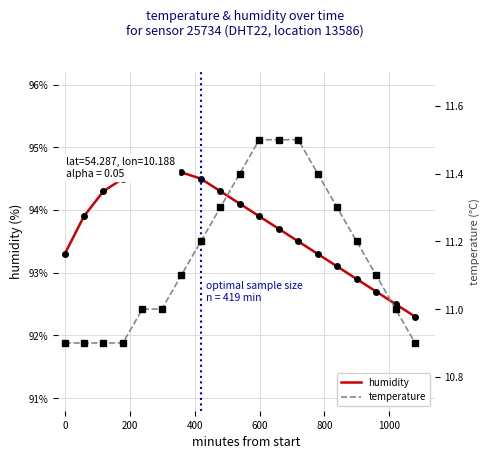

Which series has the largest total across all categories?

humidity